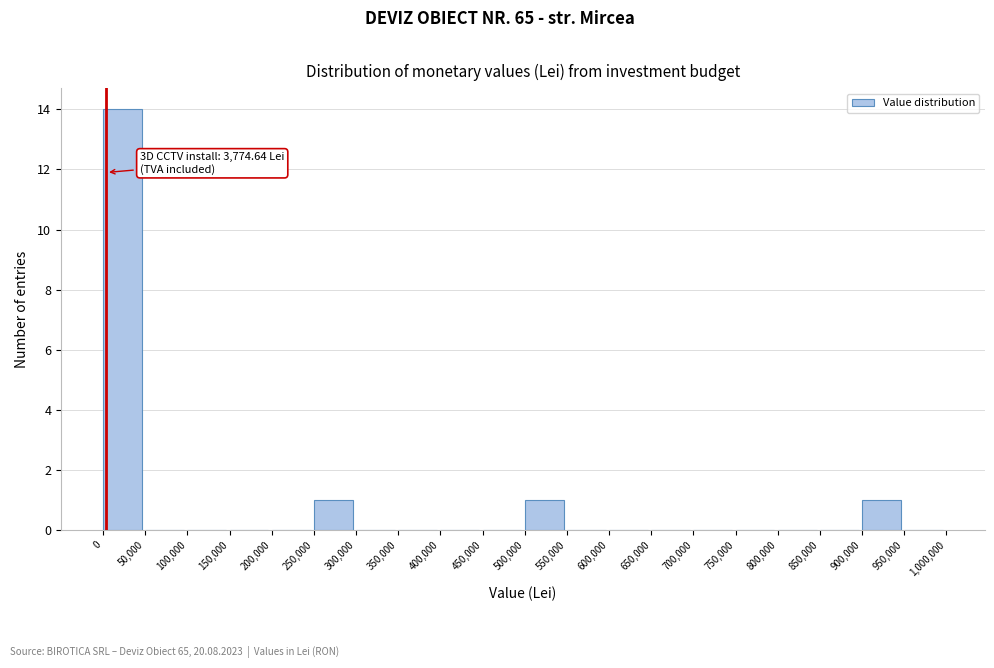

Over which range of the x-axis is the bar tallest?

0 to 50,000